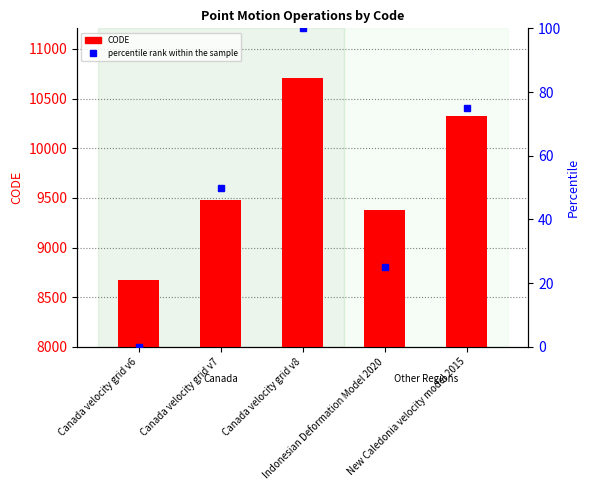

Which category has the highest value in the CODE series?

Canada velocity grid v8